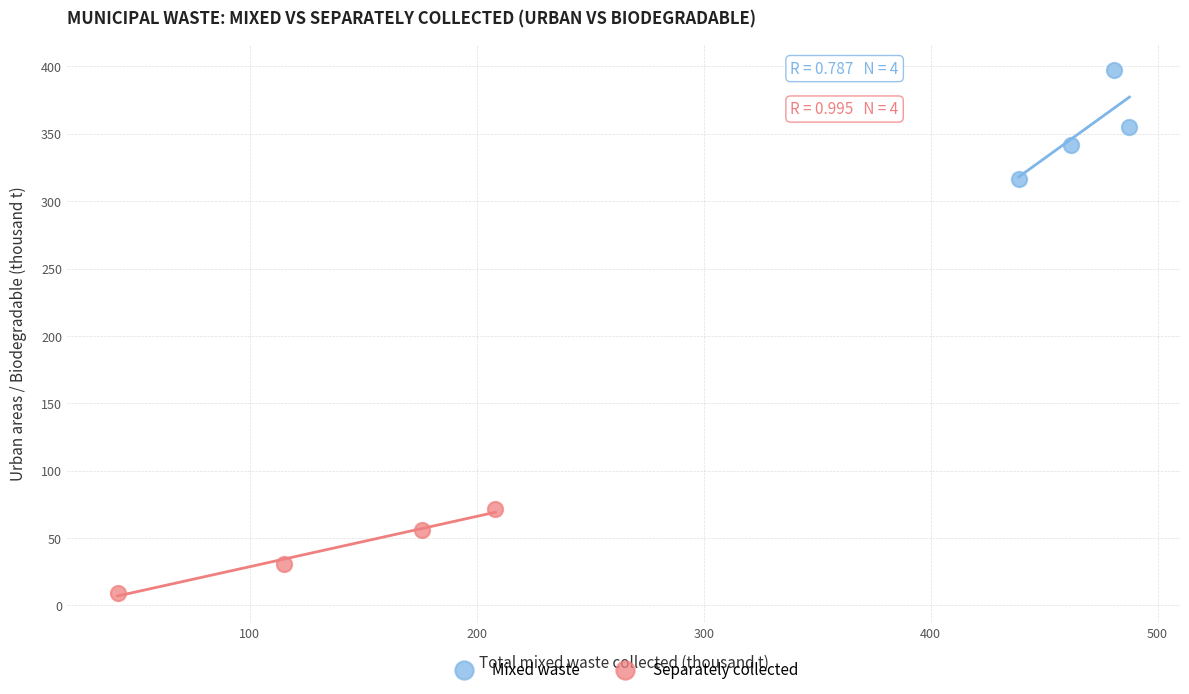

What are all the series names shown in the legend?

Mixed waste, Separately collected